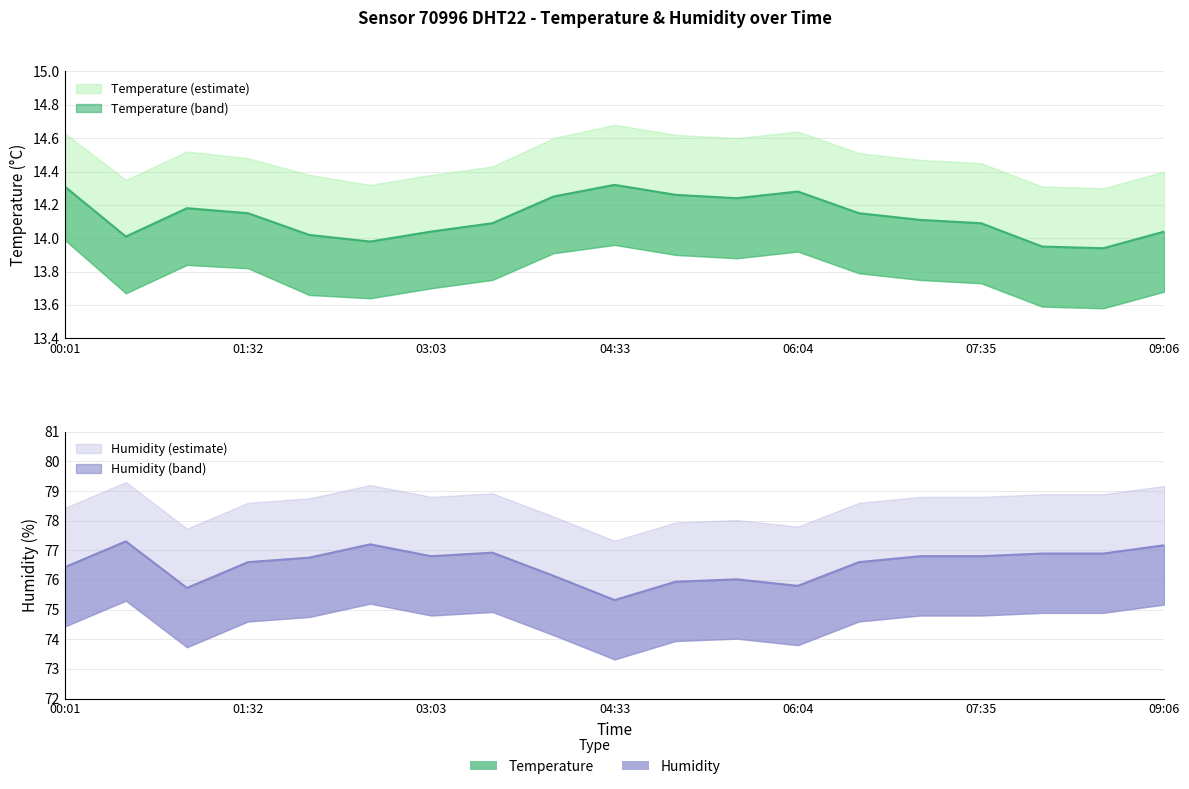

Does the chart display data point markers on the line(s)?

No